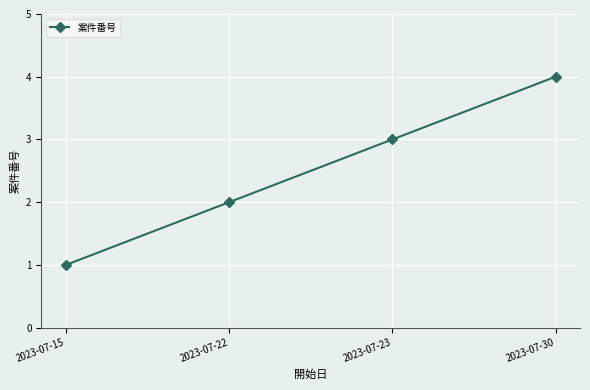

What is the difference between the maximum and second lowest values?

2